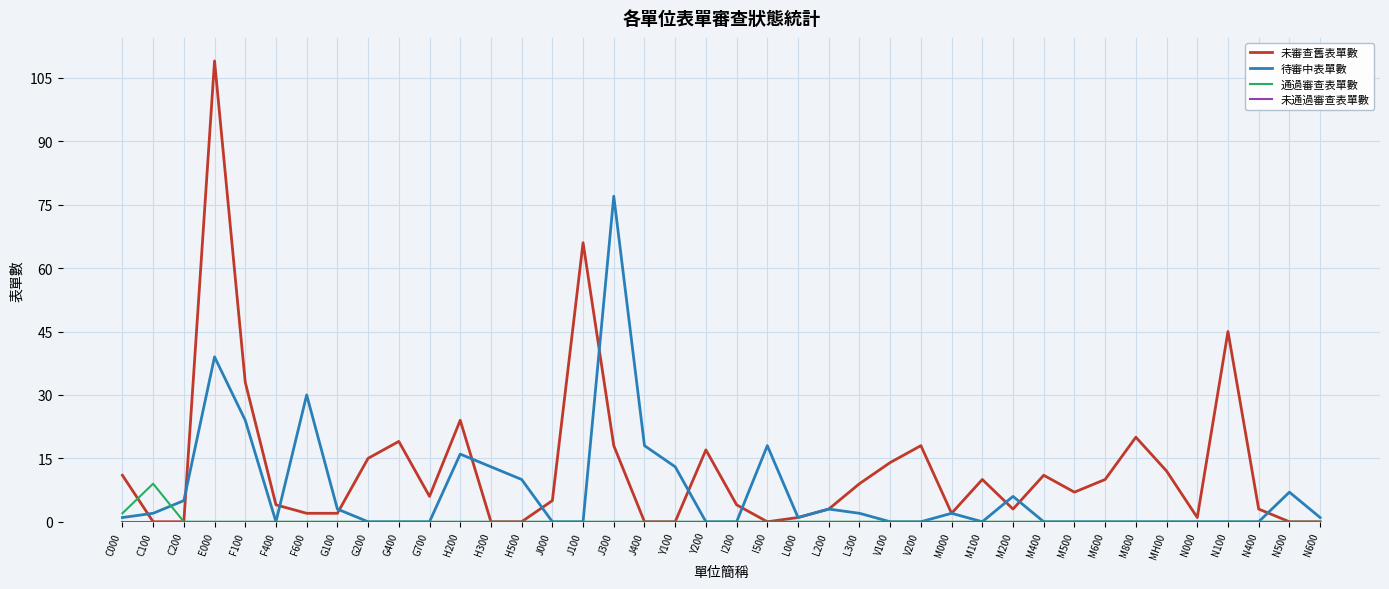

What is the approximate value of 未審查舊表單數 at N400?

3